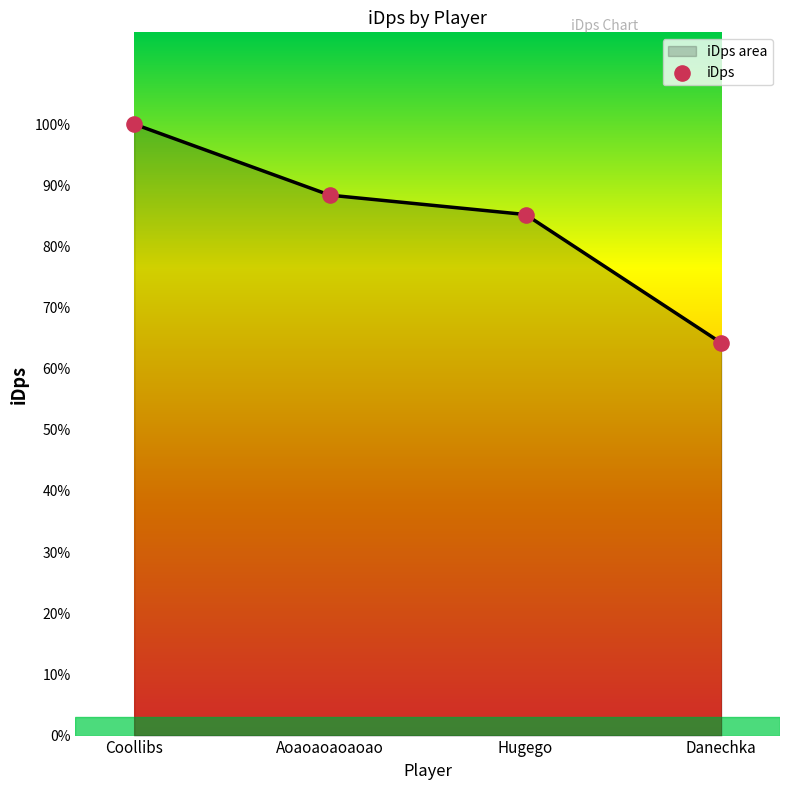

What is the change in value from Coollibs to Hugego?

-493.3